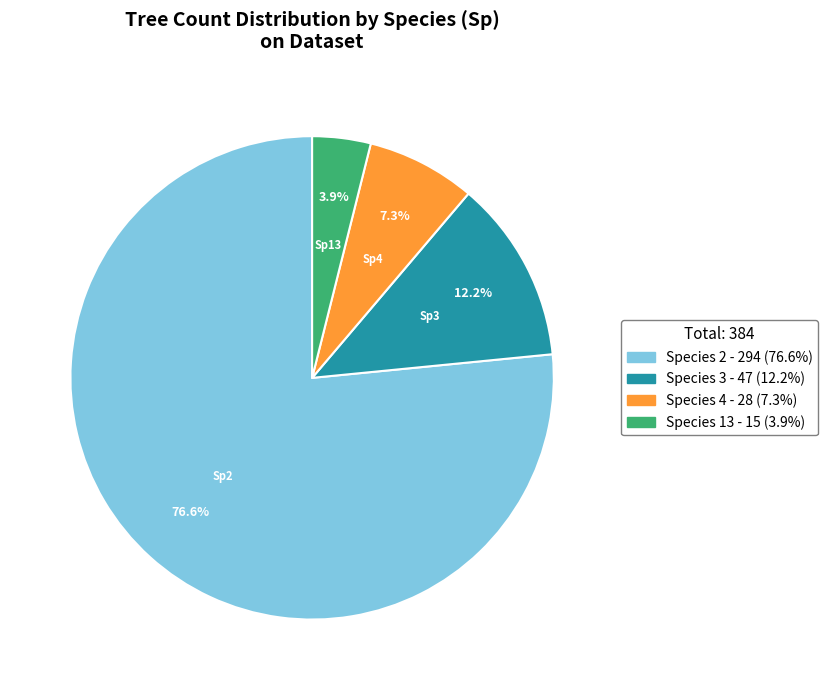

Does any single category account for the majority?

Yes